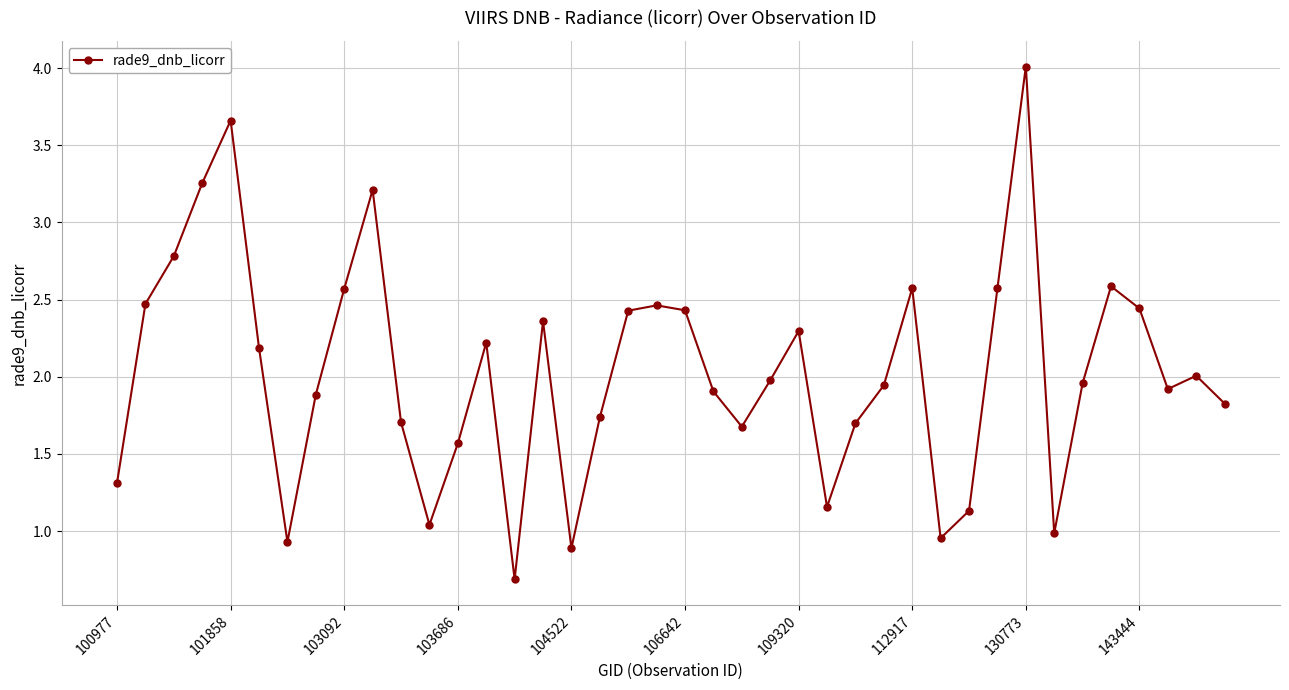

How many interior local valleys (lower than both neighbors) does the data have?

9